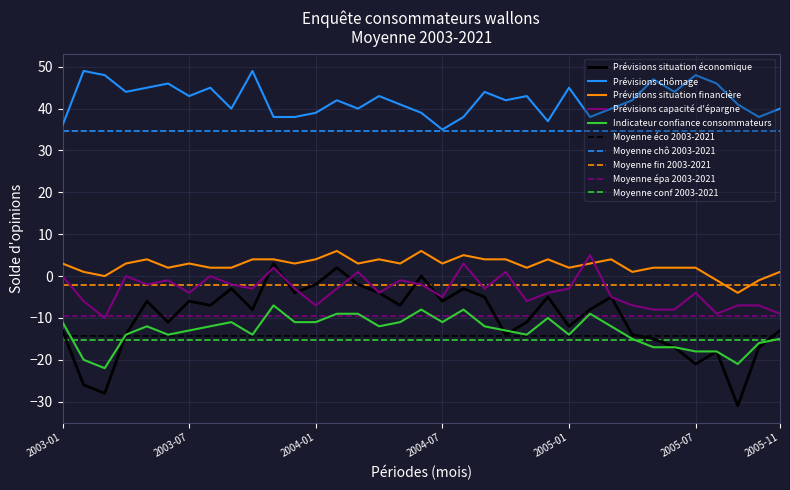

What is the minimum value for Prévisions situation financière?

-4